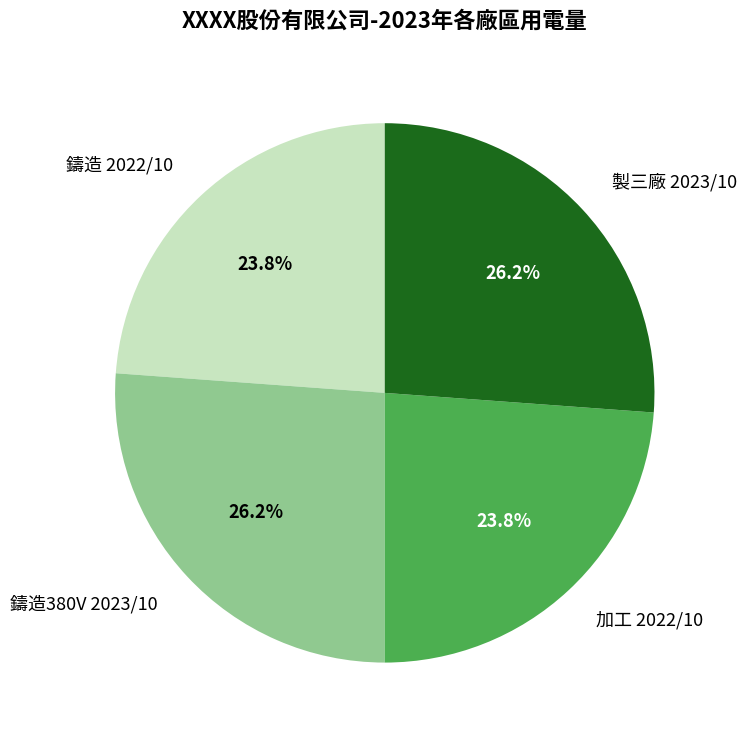

Is 鑄造 2022/10 the majority of the pie?

No